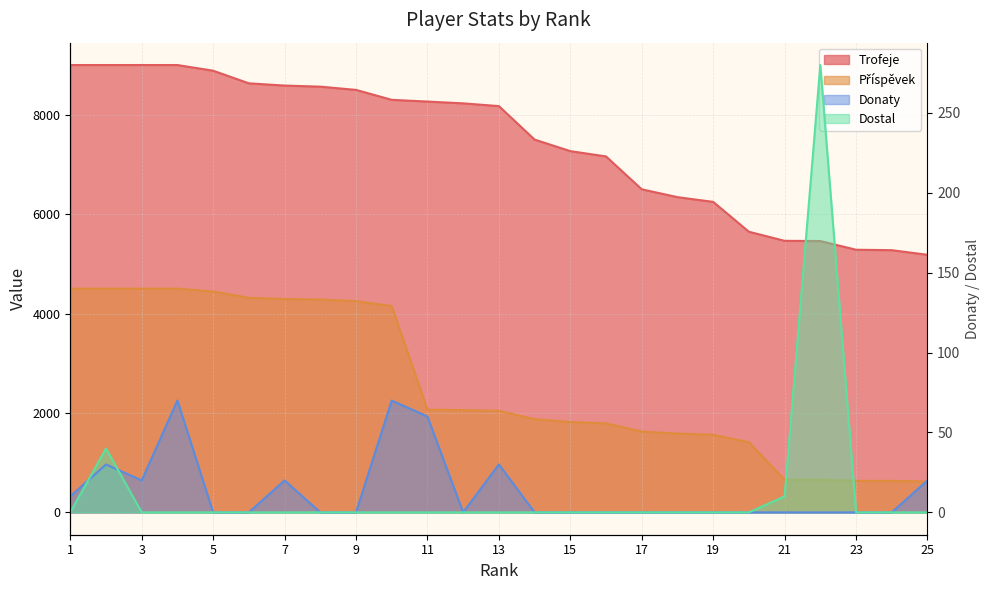

Reading left to right, what are all the values shown in this chart?

Trofeje: 9000	9000	9000	9000	8886	8632	8587	8565	8500	8300	8265	8229	8174	7500	7268	7161	6500	6342	6247	5646	5463	5459	5284	5275	5182
Příspěvek: 4500	4500	4500	4500	4443	4316	4293	4282	4250	4150	2066	2057	2043	1875	1817	1790	1625	1585	1561	1411	655	655	634	633	621
Donaty: 10	30	20	70	0	0	20	0	0	70	60	0	30	0	0	0	0	0	0	0	0	0	0	0	20
Dostal: 0	40	0	0	0	0	0	0	0	0	0	0	0	0	0	0	0	0	0	0	10	280	0	0	0